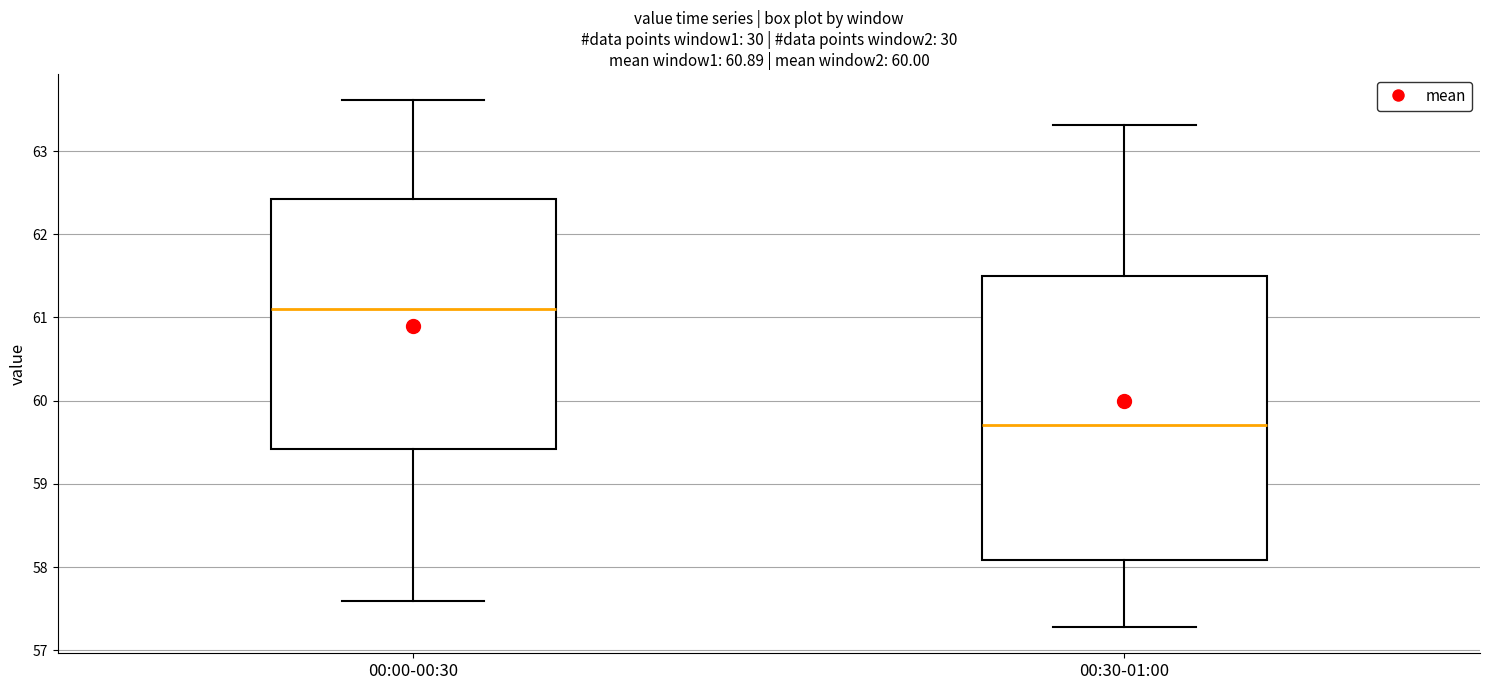

Comparing the boxes themselves (not the whiskers), which one is the tallest?

00:30-01:00